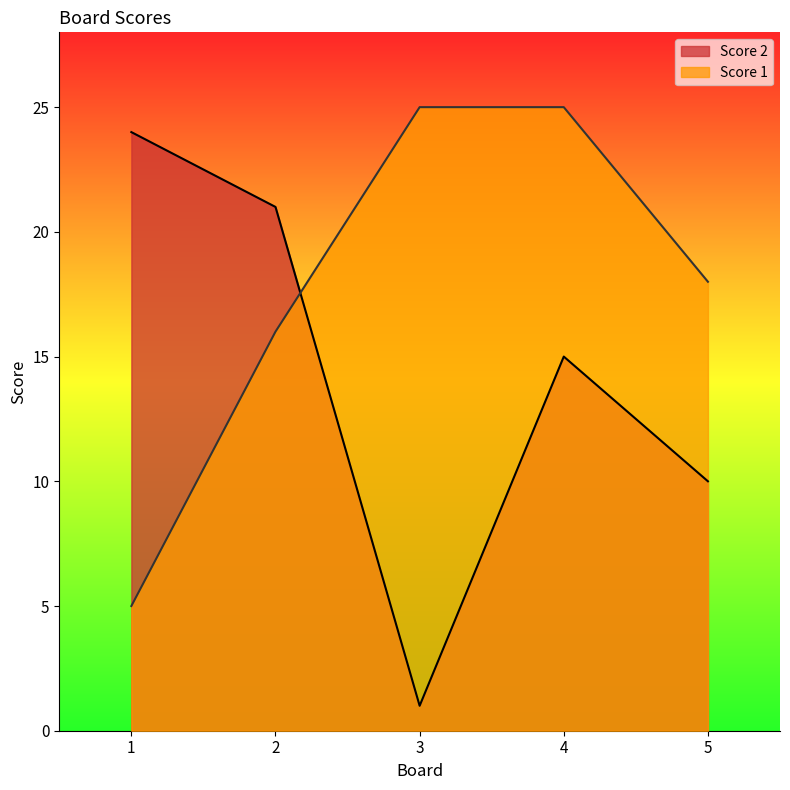

At how many categories does at least one series exceed 6?

5